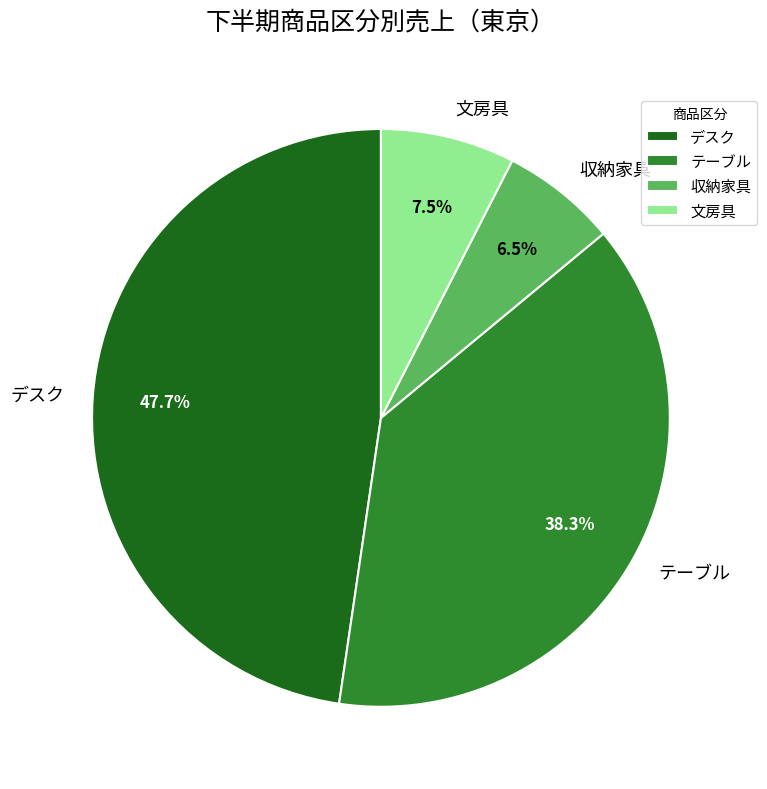

To the nearest percent, what is the combined percentage of 収納家具 and デスク?

54%